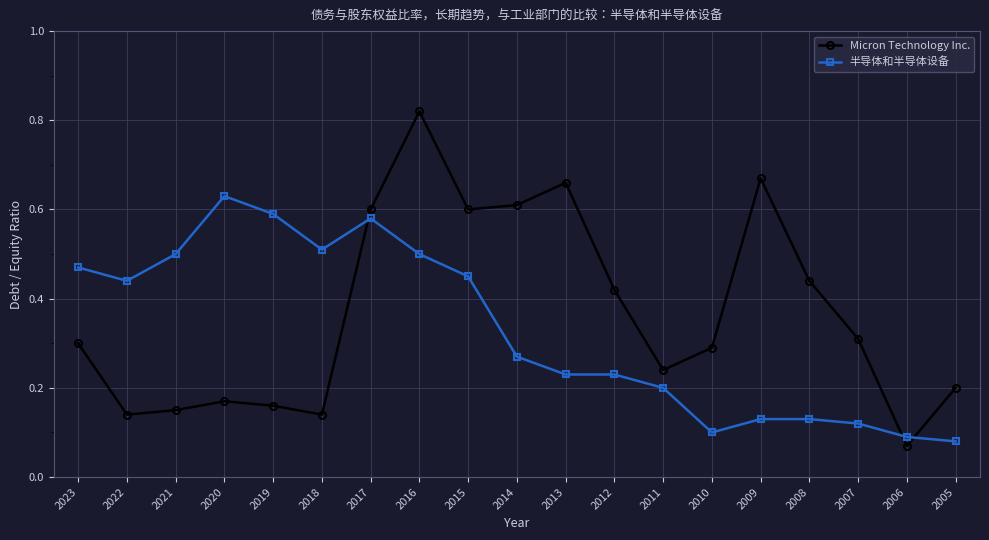

Between 2023 and 2009, which series saw the biggest shift?

Micron Technology Inc.